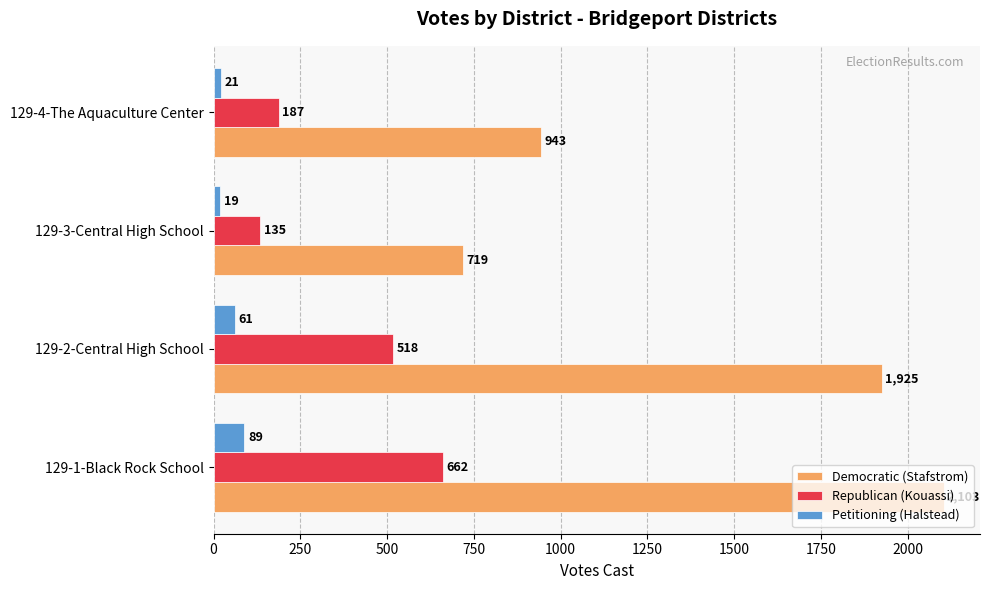

List the series in order of their peak value, lowest first.

Petitioning (Halstead), Republican (Kouassi), Democratic (Stafstrom)